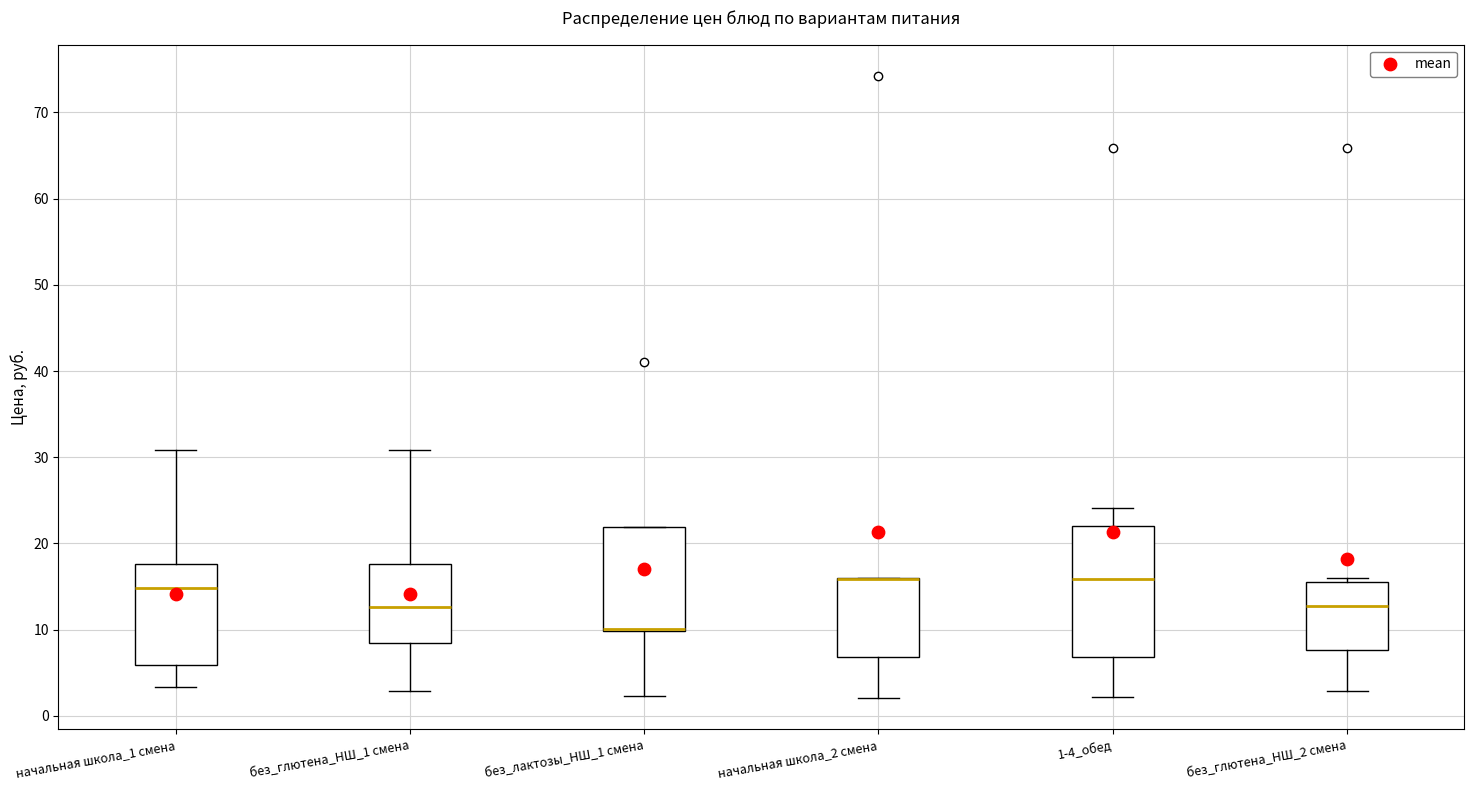

Reading left to right, transcribe this box plot: for each box, give where its median line is, the range the box spans, and where its two whiskers end, as read against the y-axis. The values are not printed on the chart, so give them approximately, as read against the axis.

начальная школа_1 смена: median 15, box 6 to 18, whiskers 3 to 31
без_глютена_НШ_1 смена: median 13, box 8 to 18, whiskers 3 to 31
без_лактозы_НШ_1 смена: median 10 (drawn on the box's lower edge), box 10 to 22, whiskers 2 to 22
начальная школа_2 смена: median 16 (drawn on the box's upper edge), box 7 to 16, whiskers 2 to 16
1-4_обед: median 16, box 7 to 22, whiskers 2 to 24
без_глютена_НШ_2 смена: median 13, box 8 to 16, whiskers 3 to 16 (just above the box's upper edge)